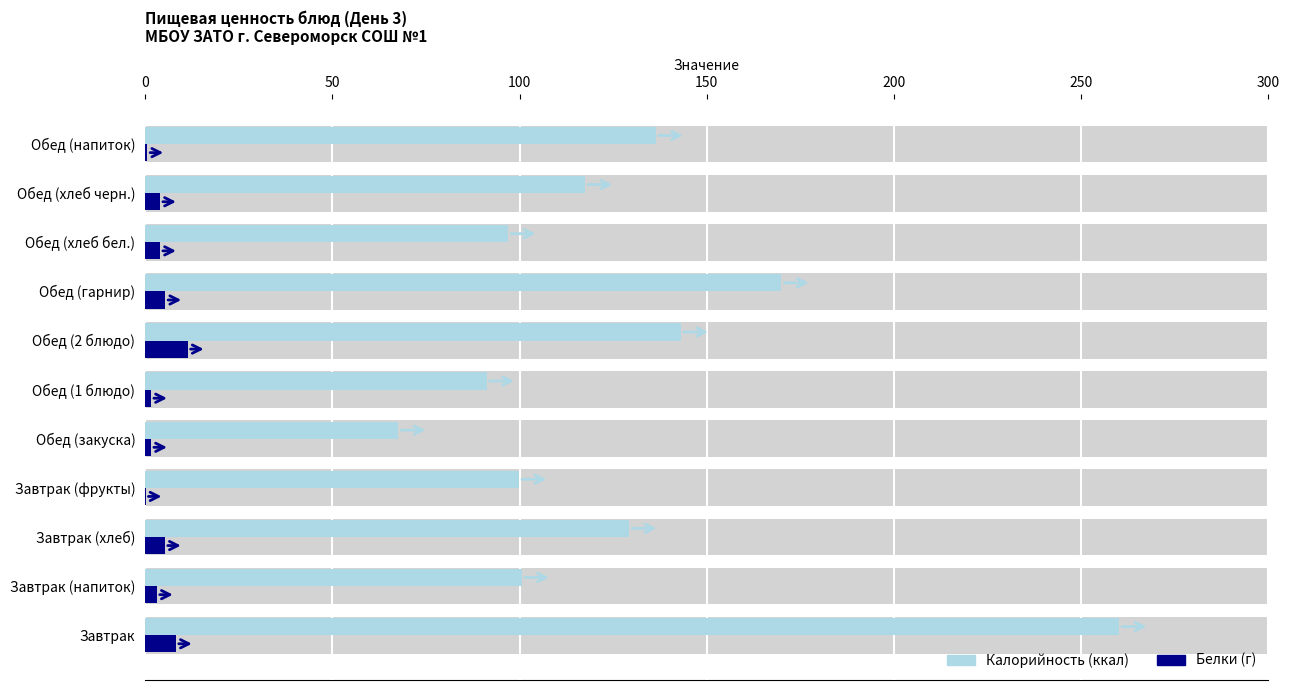

Are the bars horizontal?

Yes